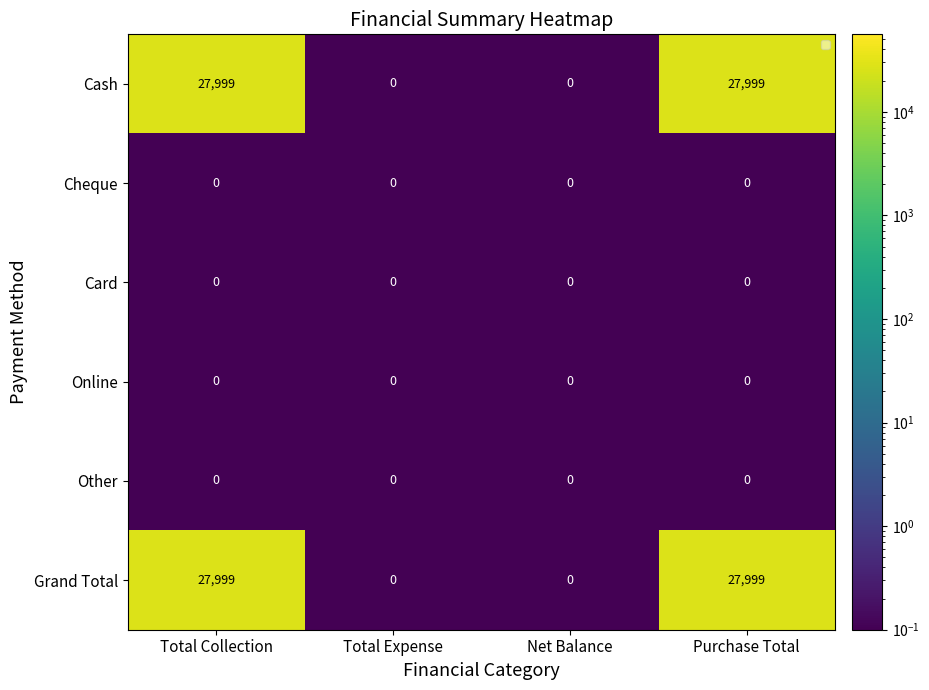

What is the sum of the Grand Total values at Total Collection and Total Expense?

27999